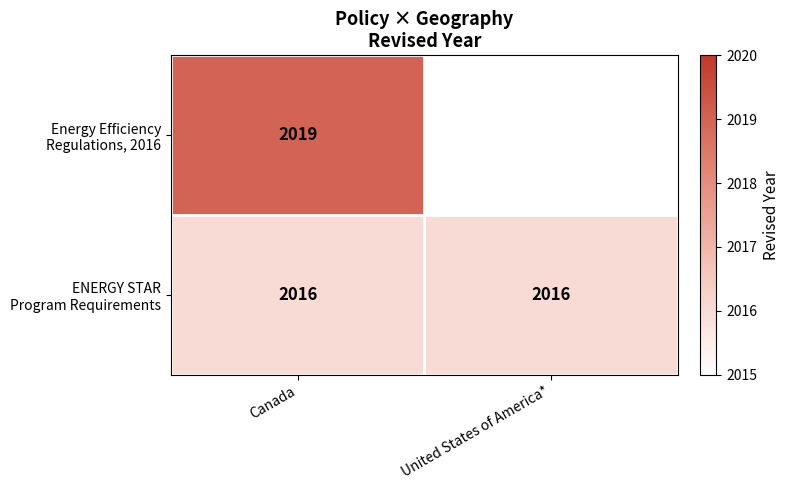

What is the total value across all series at Canada?

4035